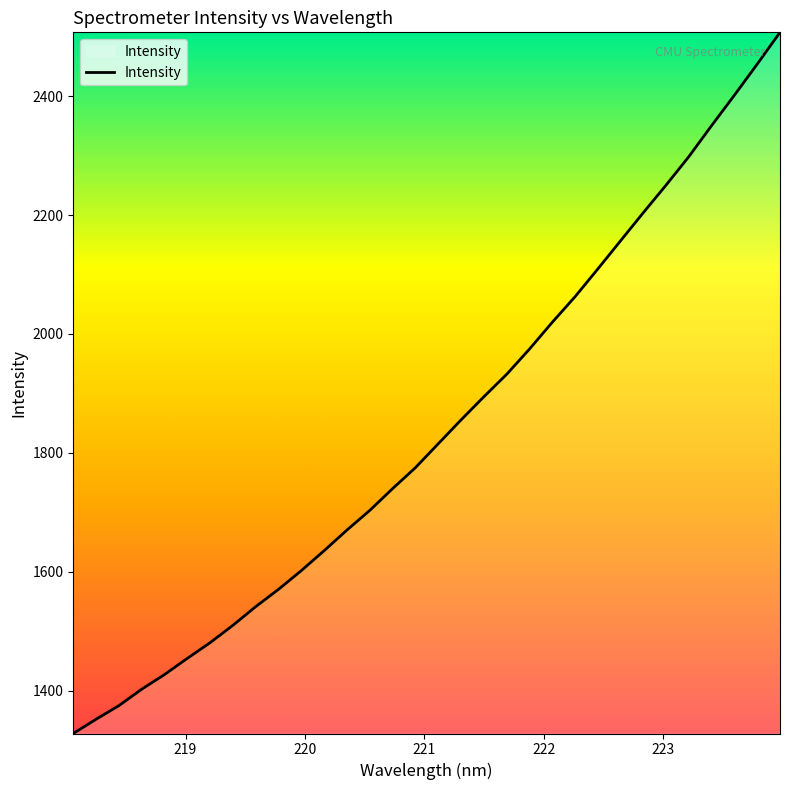

What is the minimum value shown in the chart?

1327.9